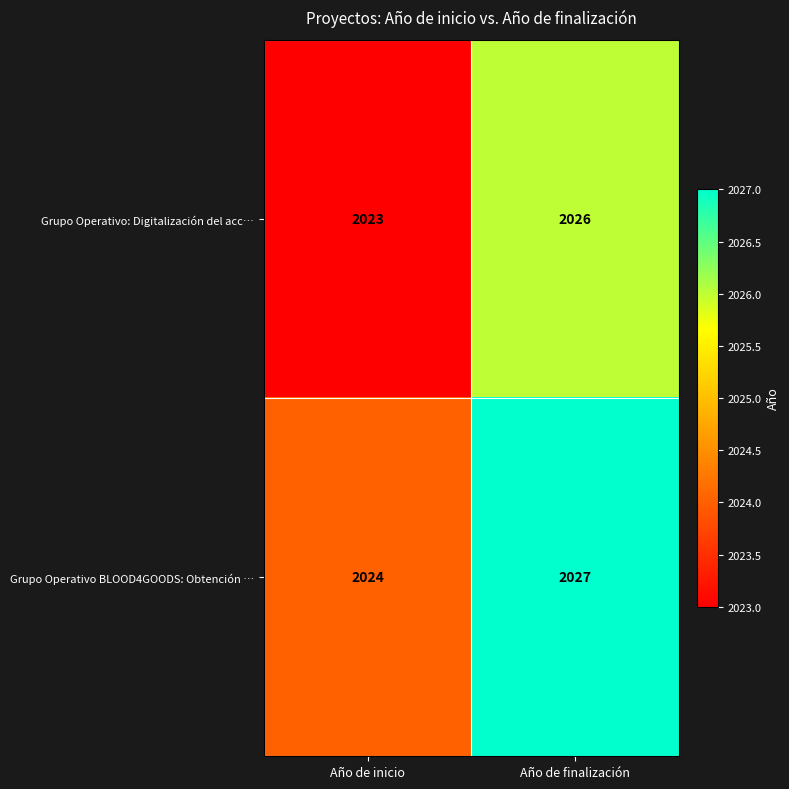

Count the number of categories in the chart.

2